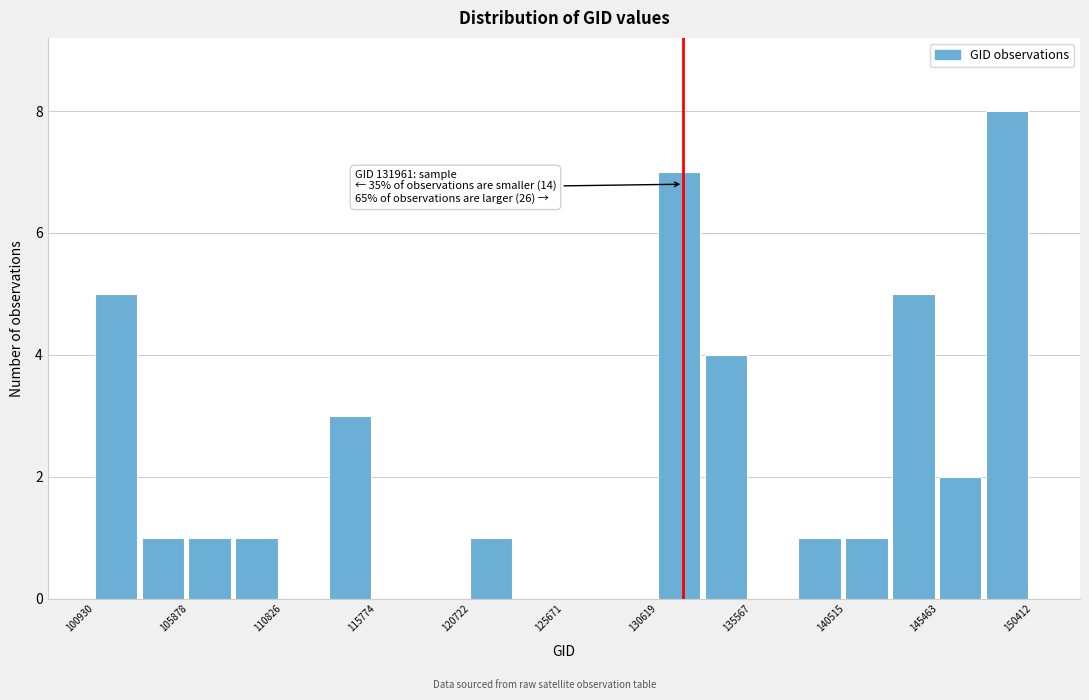

Over which range of the x-axis is the bar tallest?

148000 to 150500